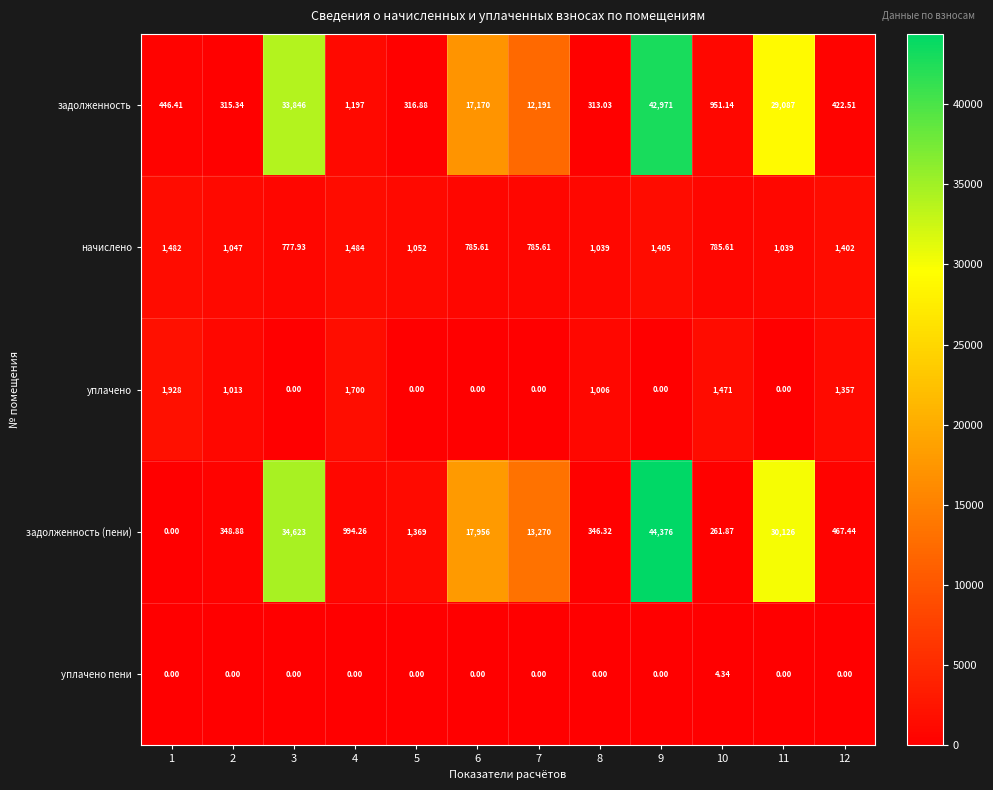

Is the value of уплачено at 1 greater than the value of начислено at 1?

Yes